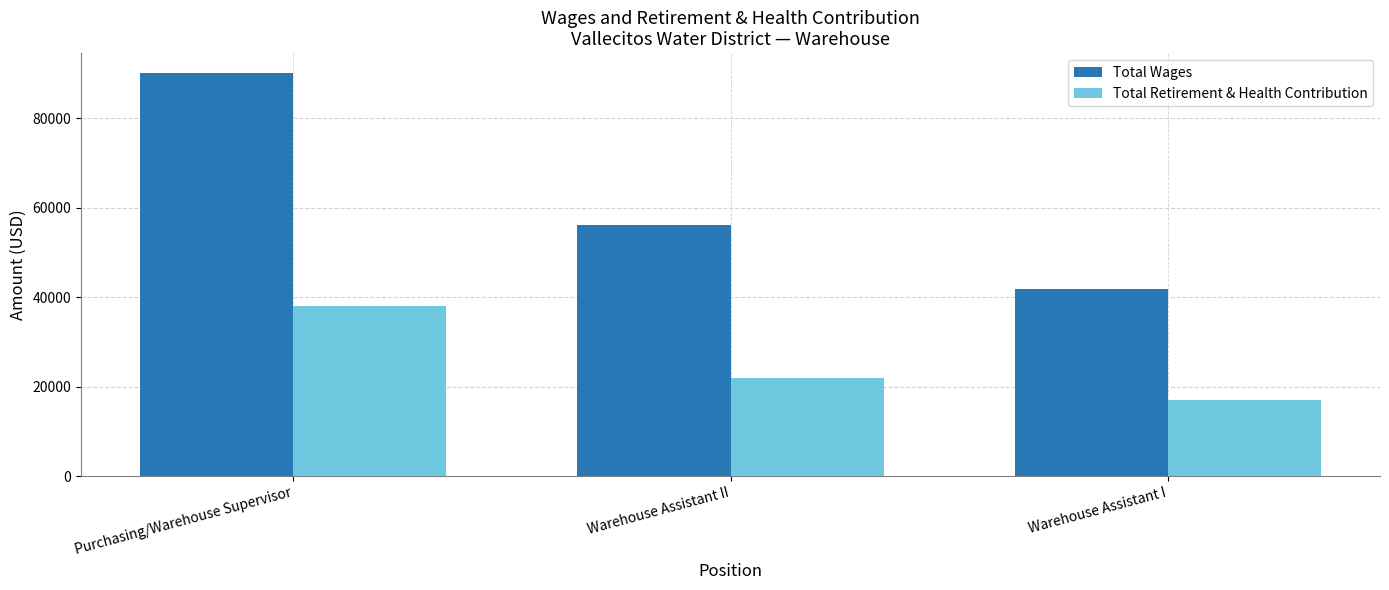

Reading left to right, list all the values displayed in this chart.

Total Wages: Purchasing/Warehouse Supervisor=90098	Warehouse Assistant II=56294	Warehouse Assistant I=41830
Total Retirement & Health Contribution: Purchasing/Warehouse Supervisor=38056	Warehouse Assistant II=21877	Warehouse Assistant I=17169